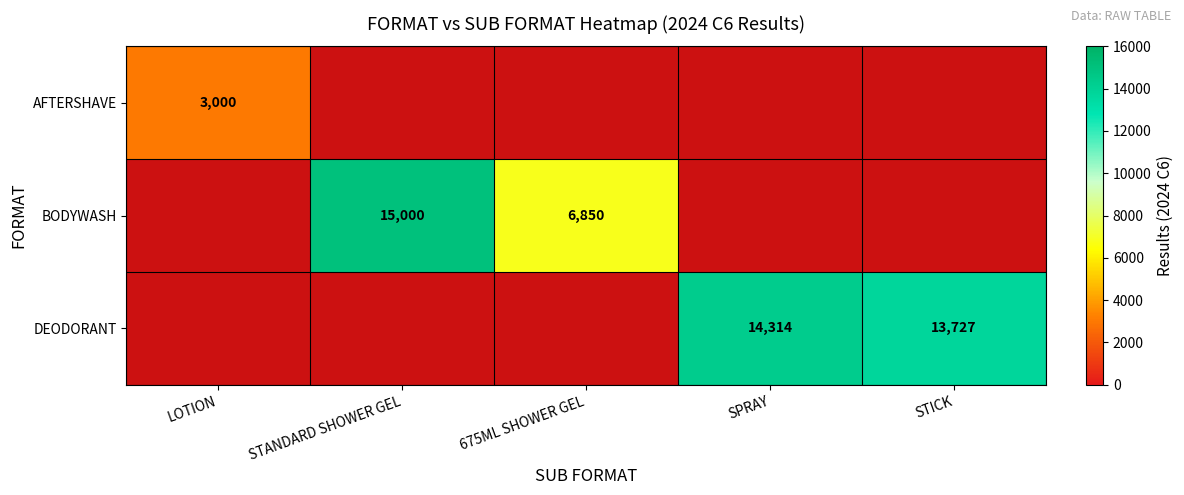

At how many categories does at least one series exceed 7093?

3